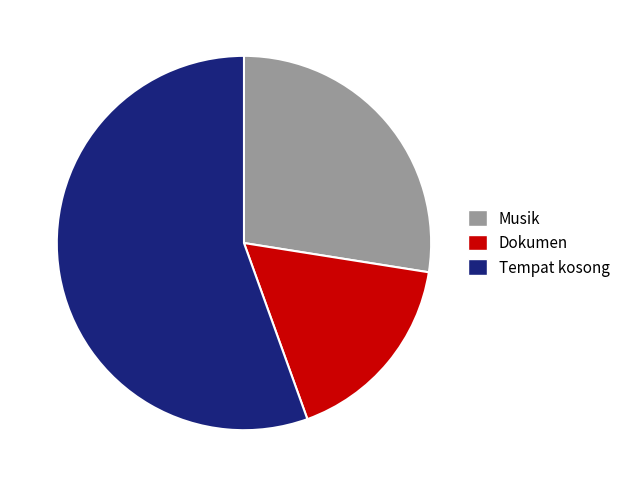

Is it true that Musik is 20% of the pie?

False